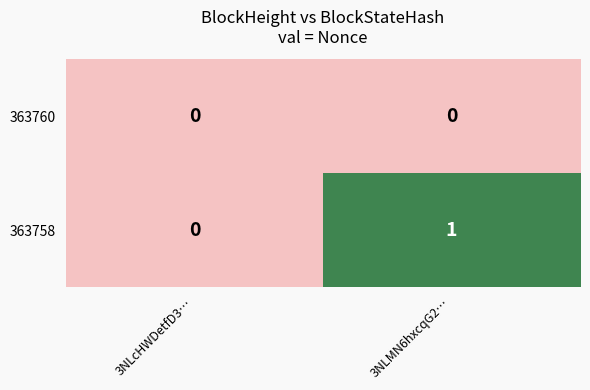

The 363760 series shows 0 at 3NLcHWDetfD3…. True or false?

True